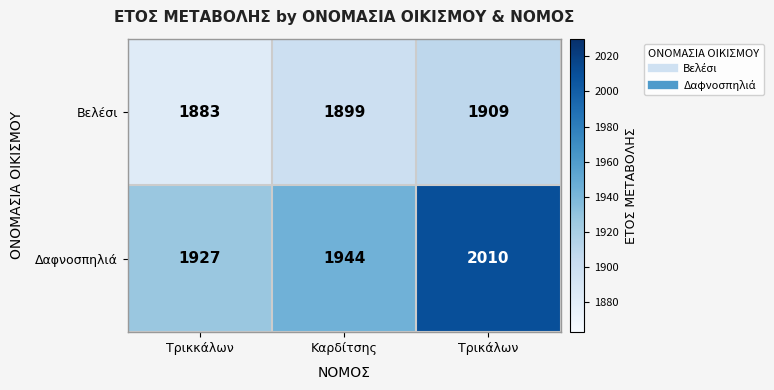

What is the greatest value displayed?

2010